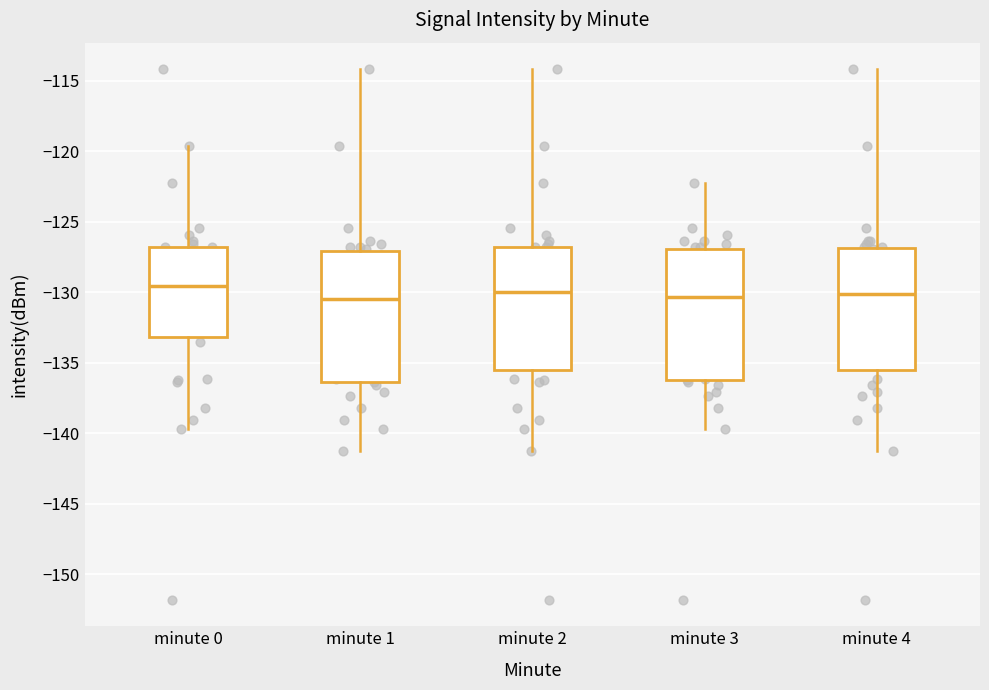

Reading left to right, read every box against the y-axis: the position of its median line, the range the box covers, and the ends of its whiskers. The values are not printed on the chart, so give them approximately, as read against the axis.

minute 0: median -129.5, box -133.0 to -127.0, whiskers -139.5 to -119.5
minute 1: median -130.5, box -136.5 to -127.0, whiskers -141.0 to -114.0
minute 2: median -130.0, box -135.5 to -127.0, whiskers -141.0 to -114.0
minute 3: median -130.5, box -136.0 to -127.0, whiskers -139.5 to -122.5
minute 4: median -130.0, box -135.5 to -127.0, whiskers -141.0 to -114.0